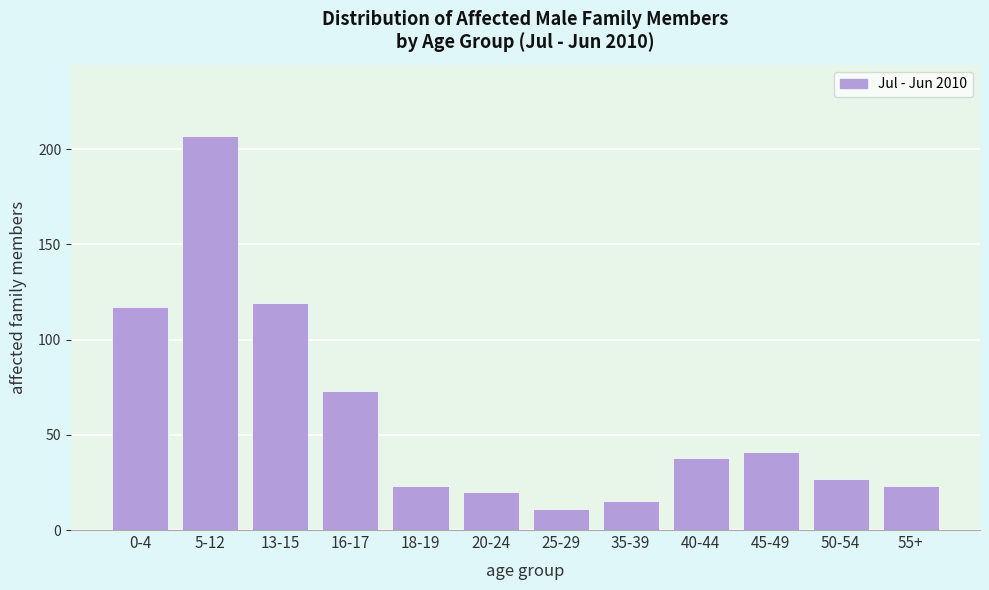

Reading left to right, list all the values displayed in this chart.

0-4=117	5-12=207	13-15=119	16-17=73	18-19=23	20-24=20	25-29=11	35-39=15	40-44=38	45-49=41	50-54=27	55+=23